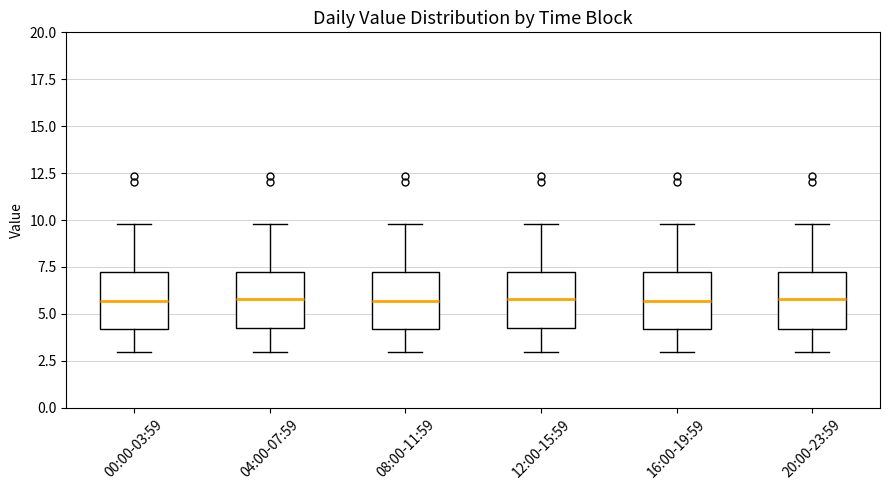

Where does the median line of the box for 04:00-07:59 sit on the y-axis? The values are not printed on the chart, so give them approximately, as read against the axis.

6.0